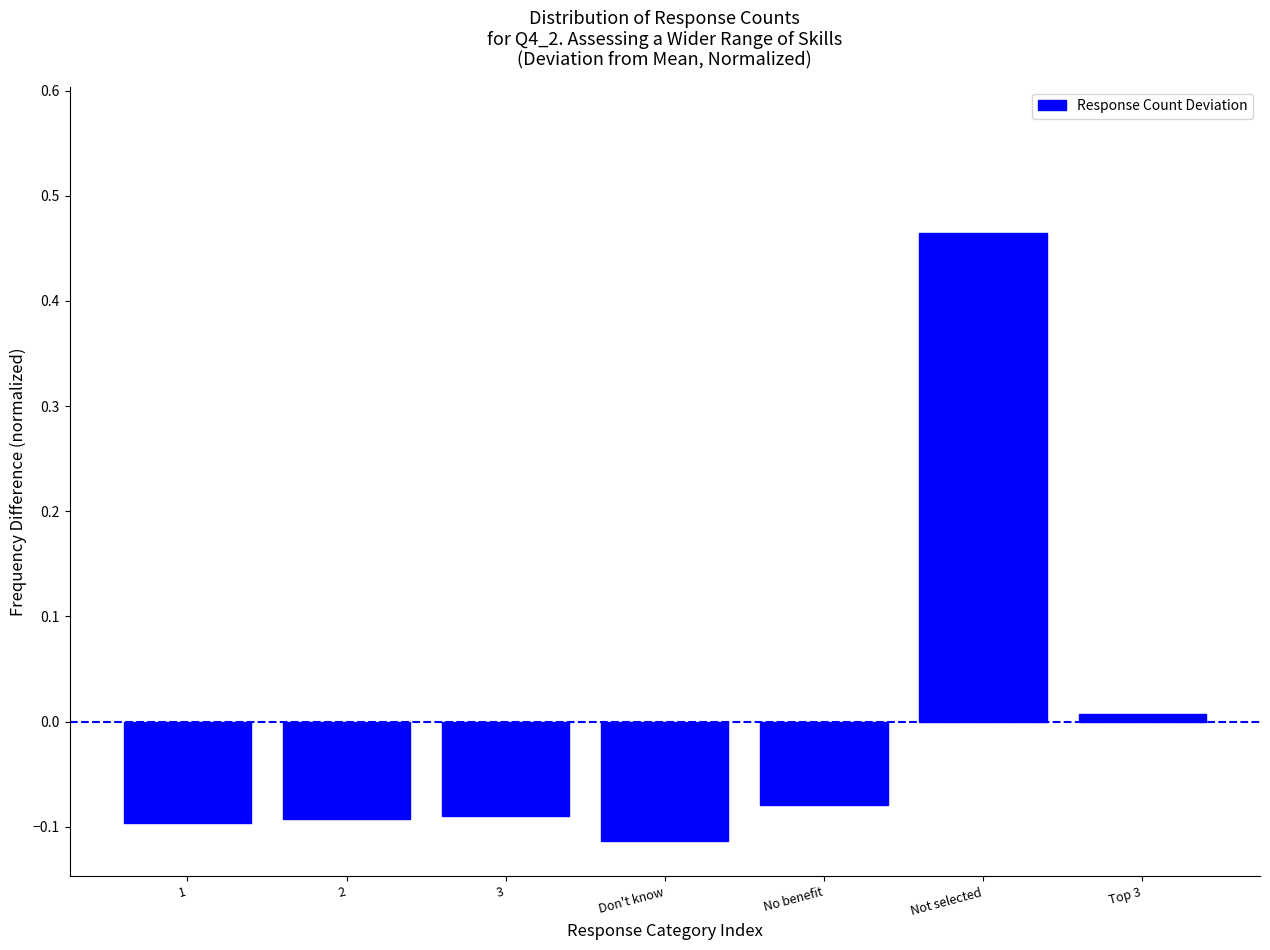

What is the label of the 1st bar from the right?

Top 3